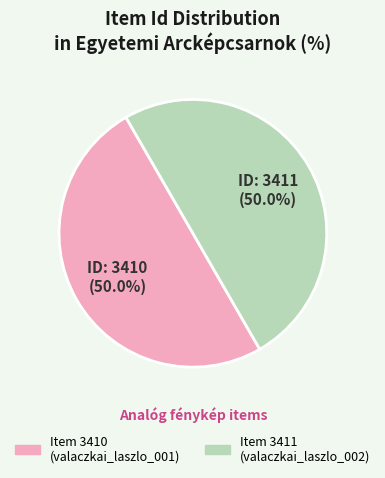

What portion of the pie excludes Item 3411 (valaczkai_laszlo_002)?

50.0%